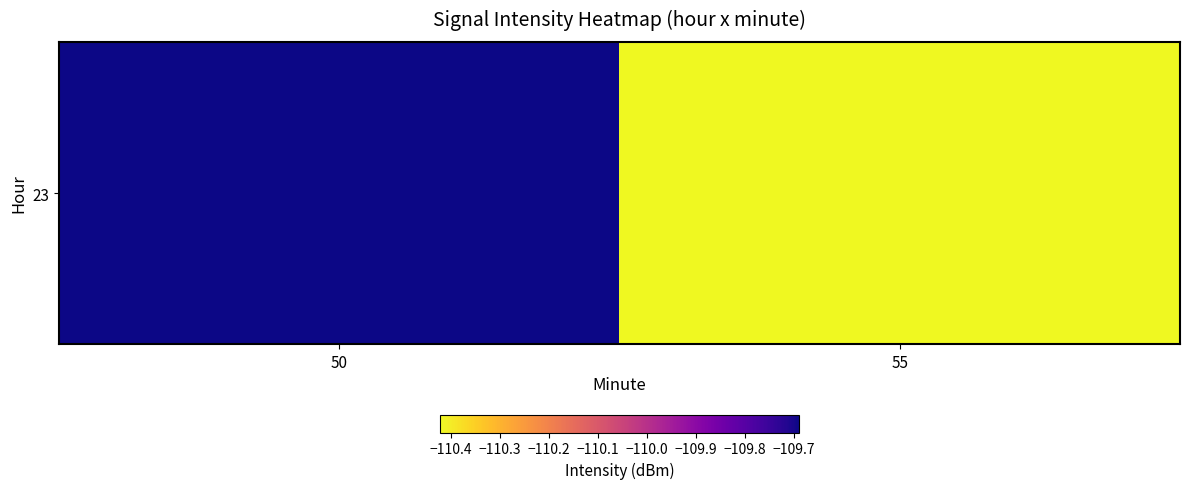

Rank the categories by value from highest to lowest.

50, 55